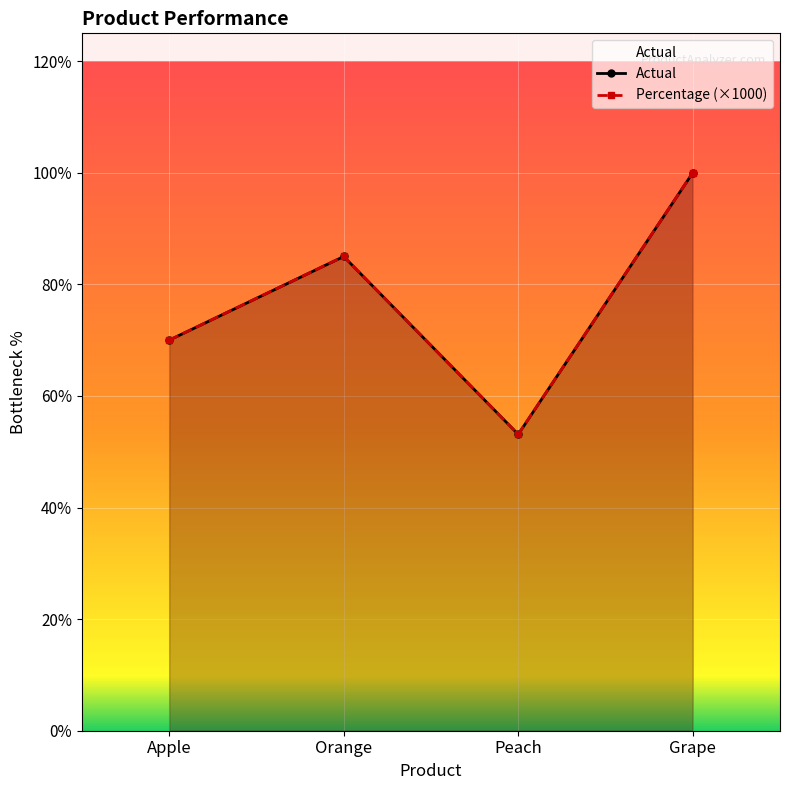

What is the sum of all Actual values?

2465